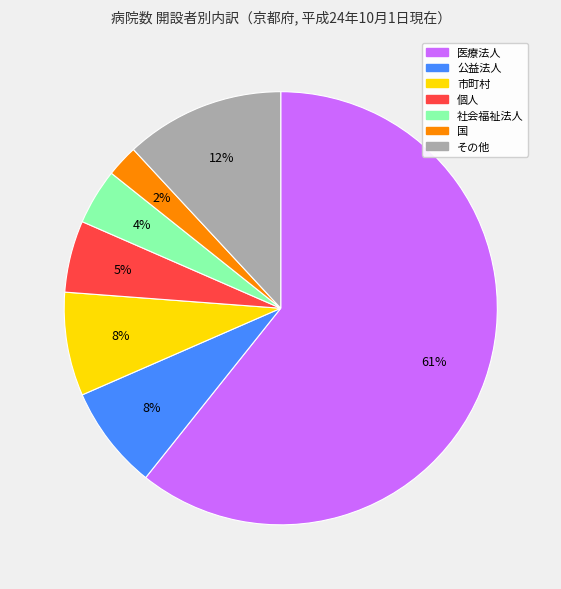

To the nearest percent, what is the average slice percentage?

14%